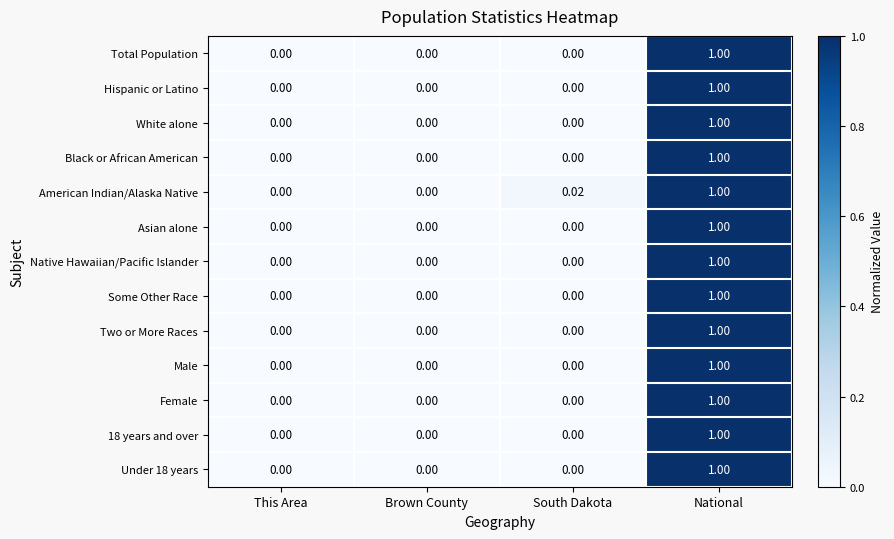

Count the number of data series in this chart.

13